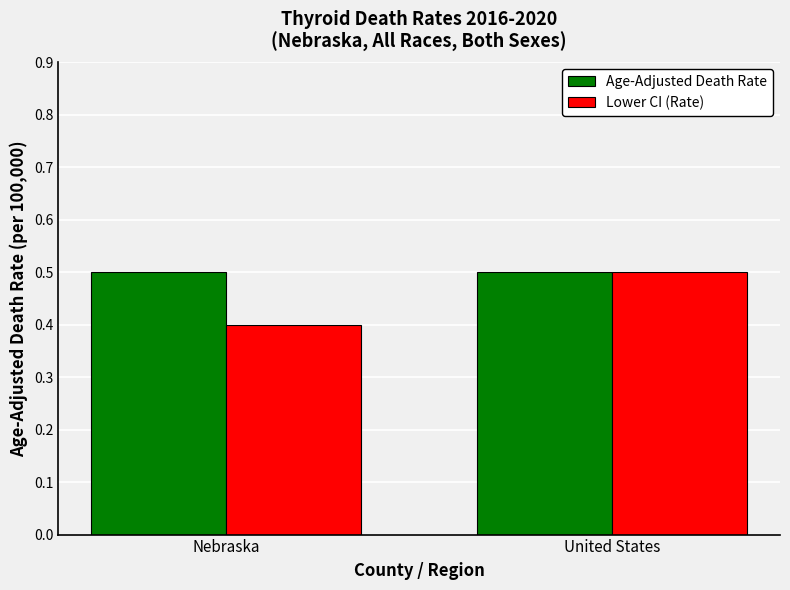

What is the label of the 1st bar from the left?

Nebraska